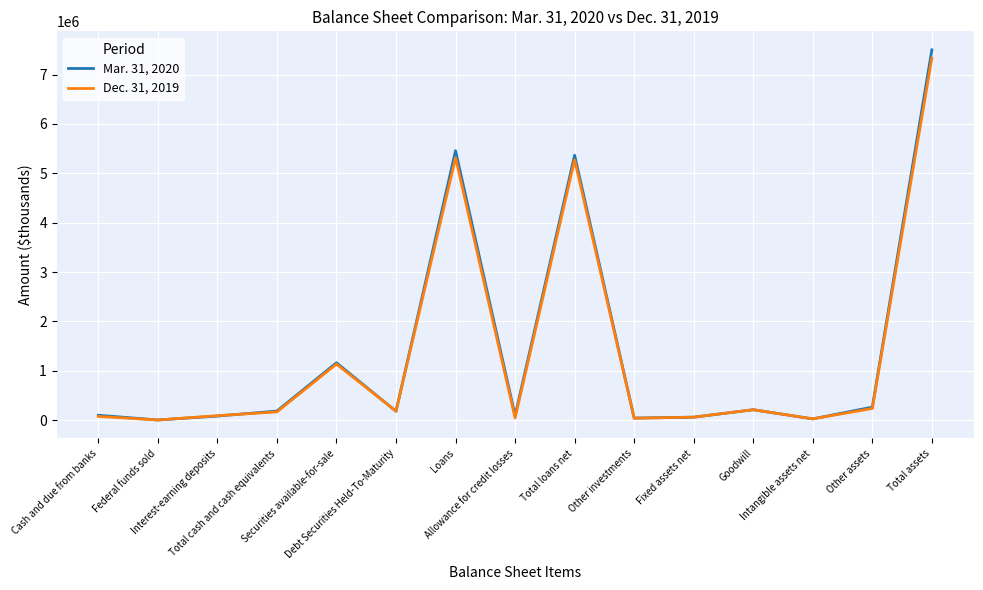

How many lines are shown in the chart?

2